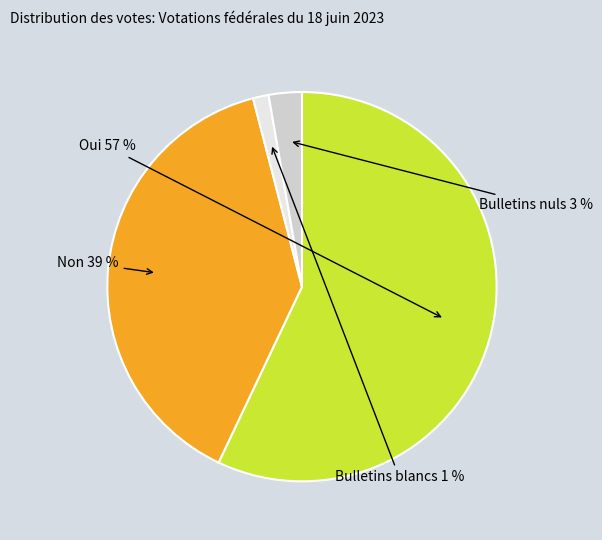

Count the number of slices in the pie.

4